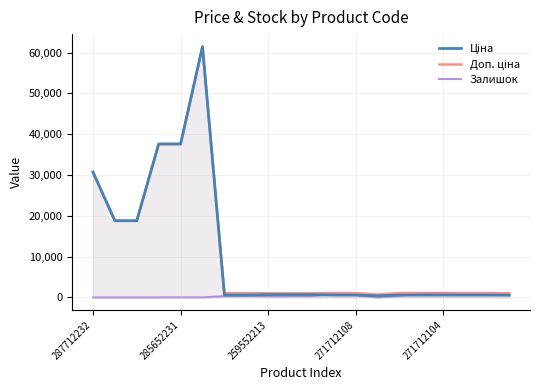

What is the greatest value displayed?

61434.3